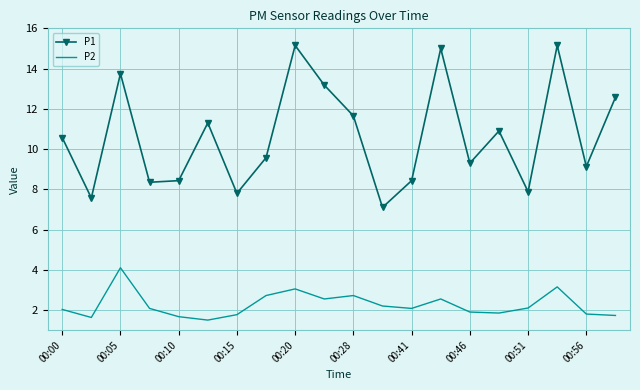

What are all the series names shown in the legend?

P1, P2